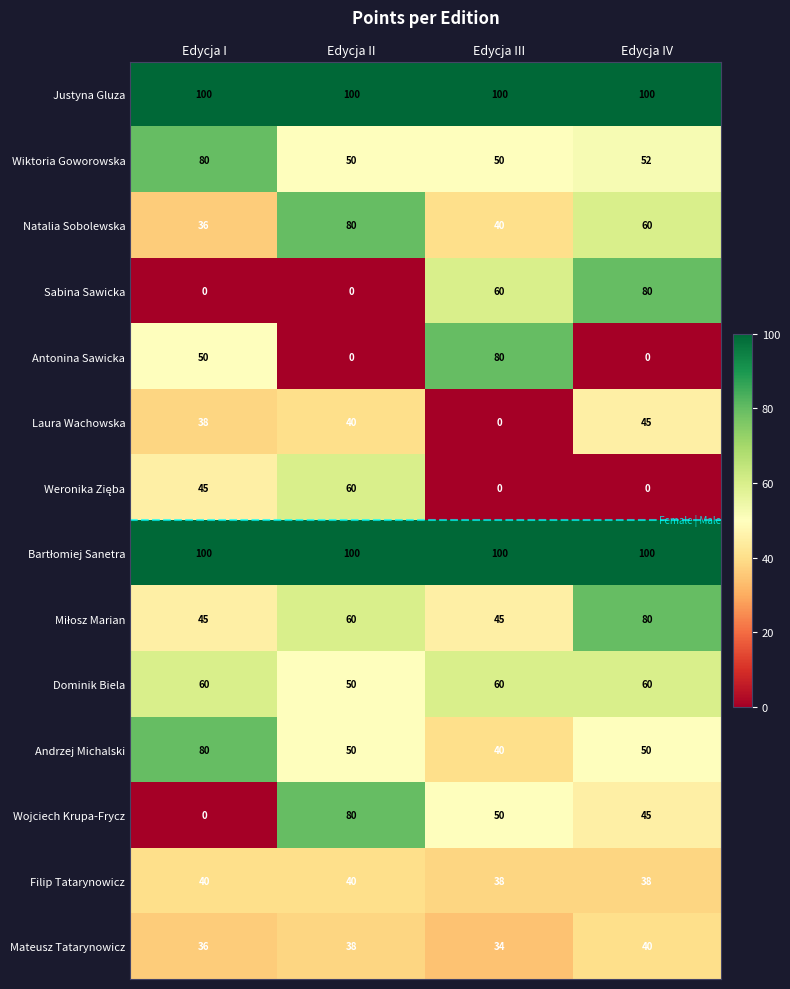

What is the spread (max minus min) of values at Edycja I?

100